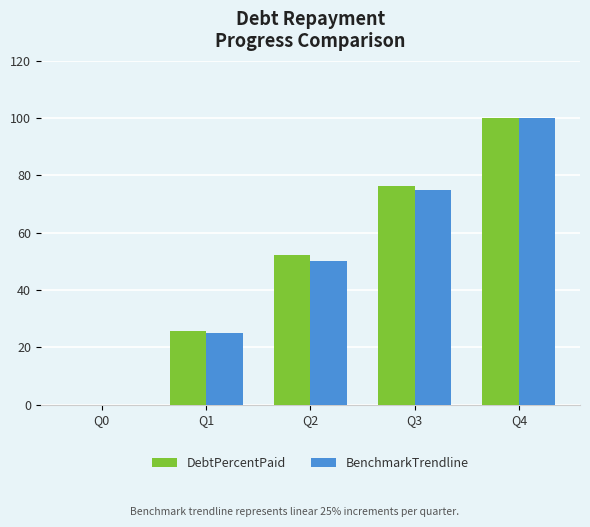

At which label does DebtPercentPaid first exceed 52?

Q2